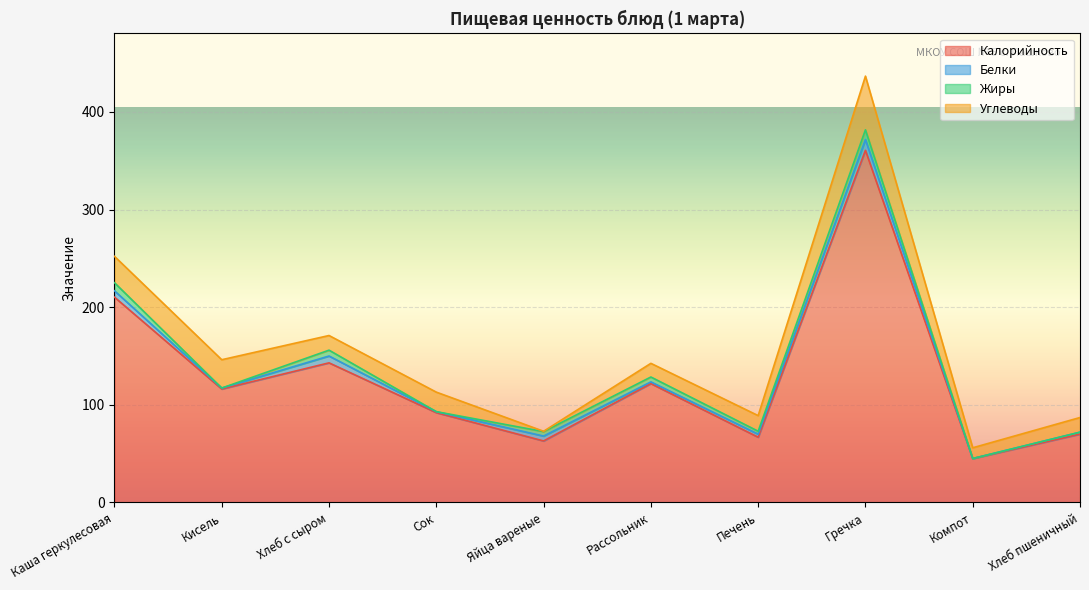

True or false: Жиры and Калорийность intersect in this chart.

False